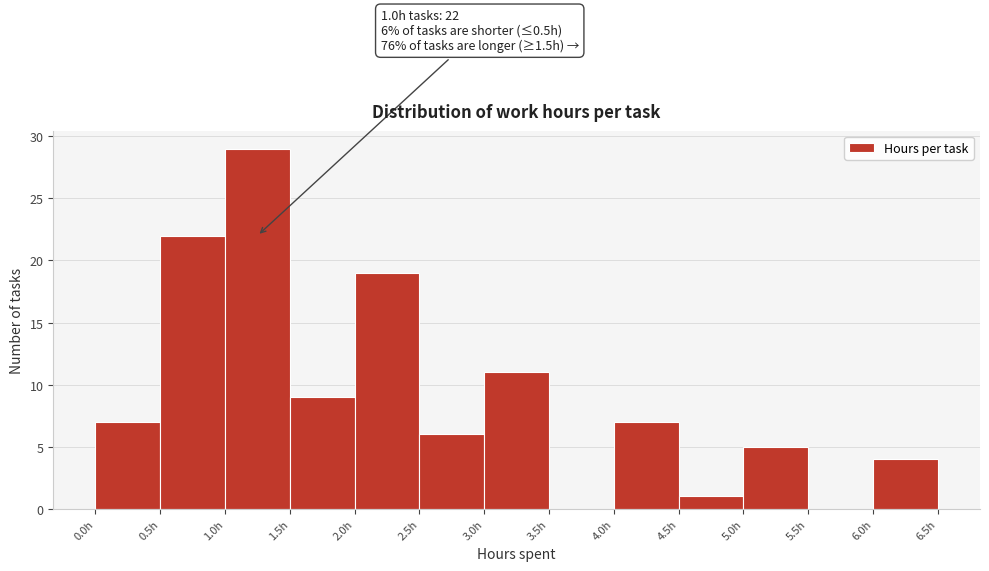

Over which range of the x-axis is the bar tallest?

1.0 to 1.5